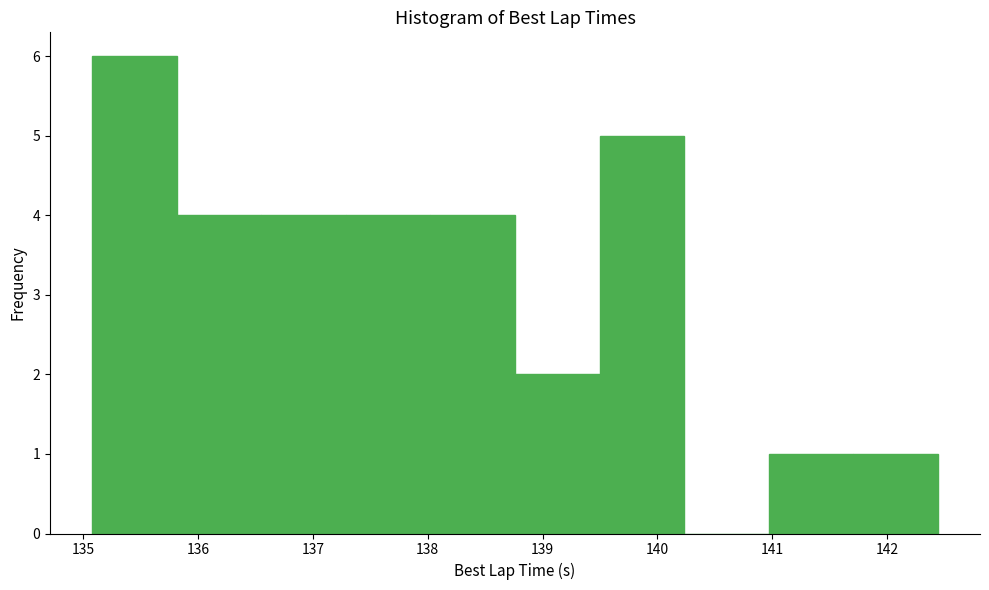

Which range on the x-axis has the tallest bar?

135.1 to 135.8